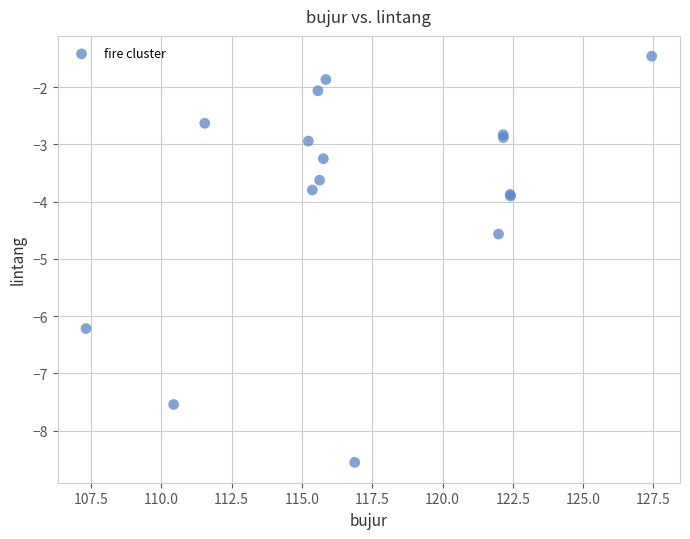

What Y value in the scatter plot is closest to -5?

-4.6